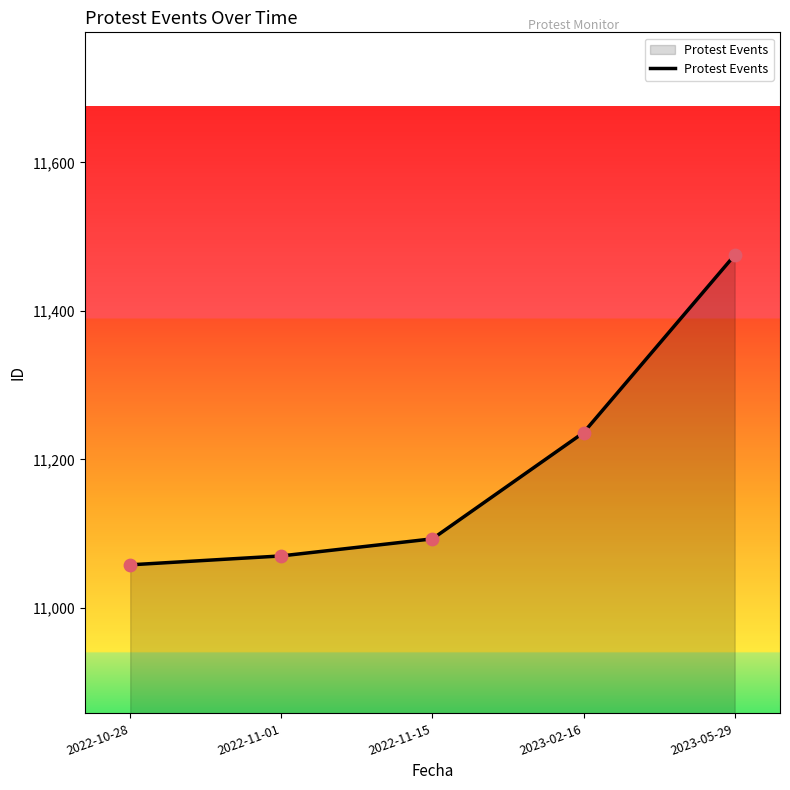

Approximately how many times larger is the value at 2023-02-16 compared to 2022-11-01?

1.0